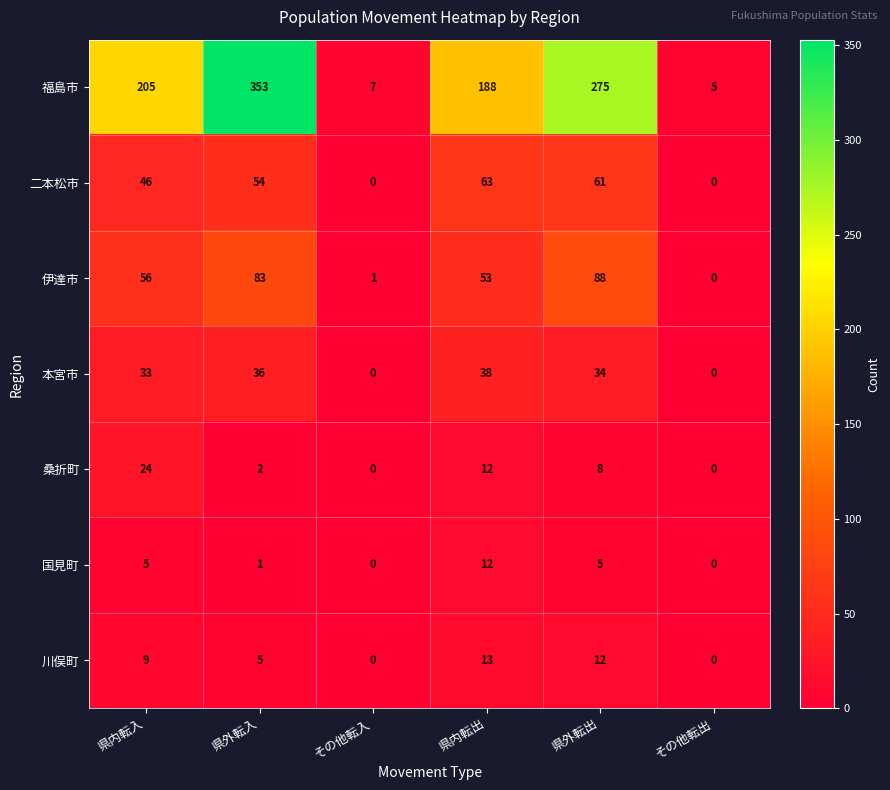

Count the number of categories in the chart.

6